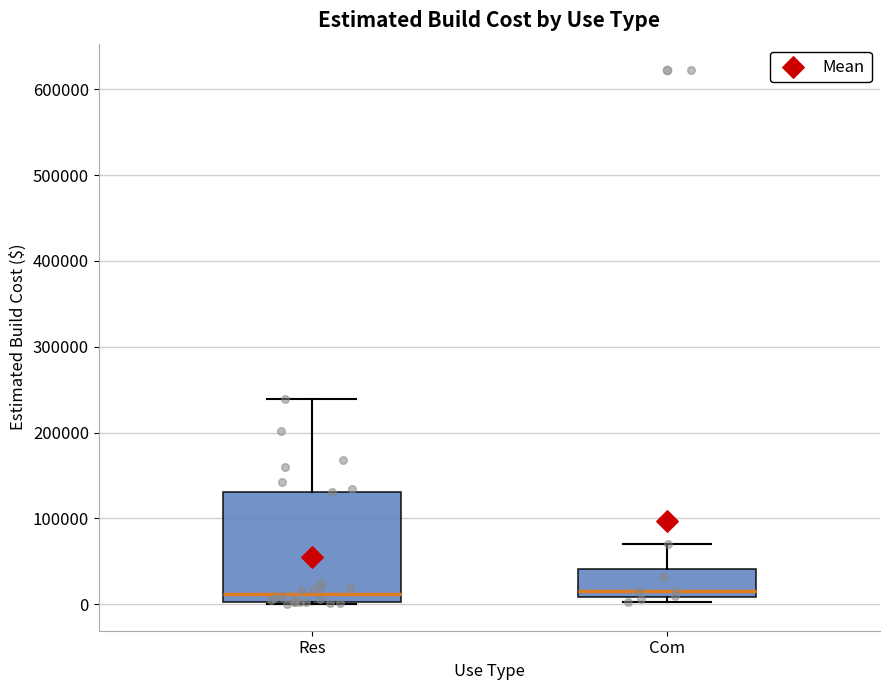

Where does the upper whisker of the box for Com end on the y-axis? The values are not printed on the chart, so give them approximately, as read against the axis.

70000